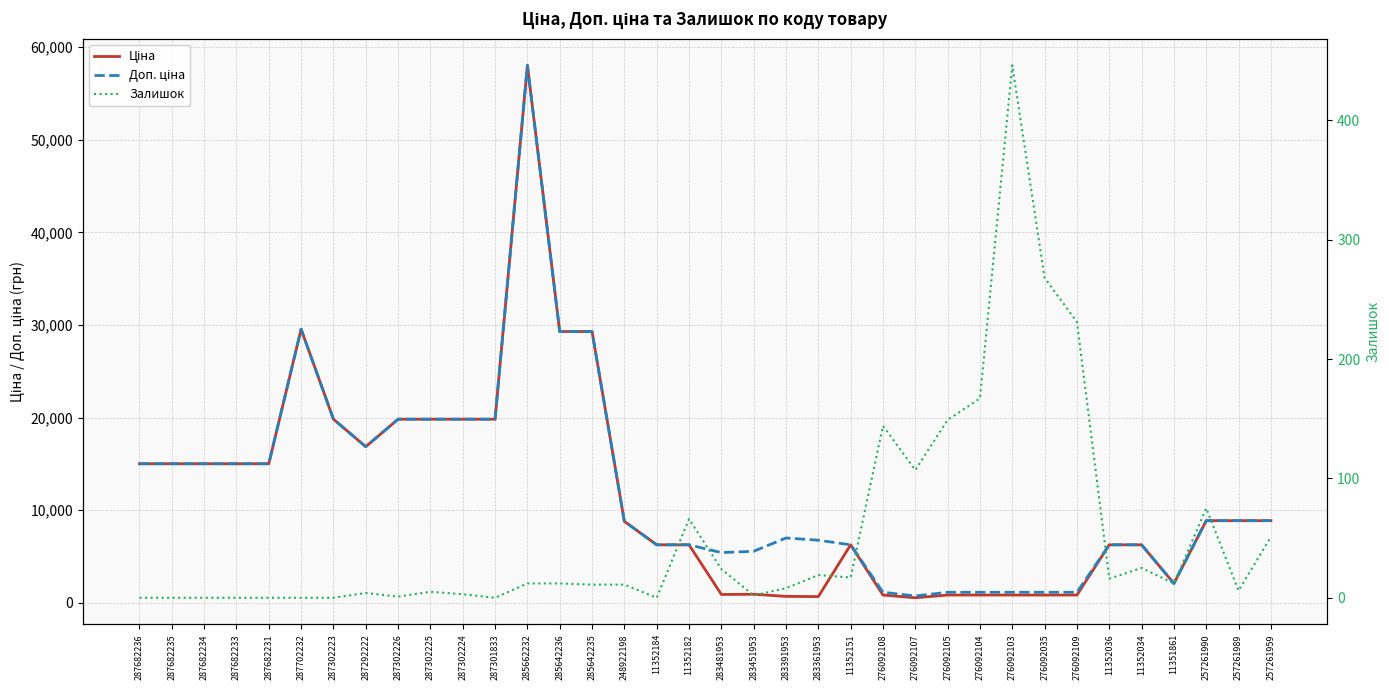

True or false: Ціна and Залишок cross at least once.

False